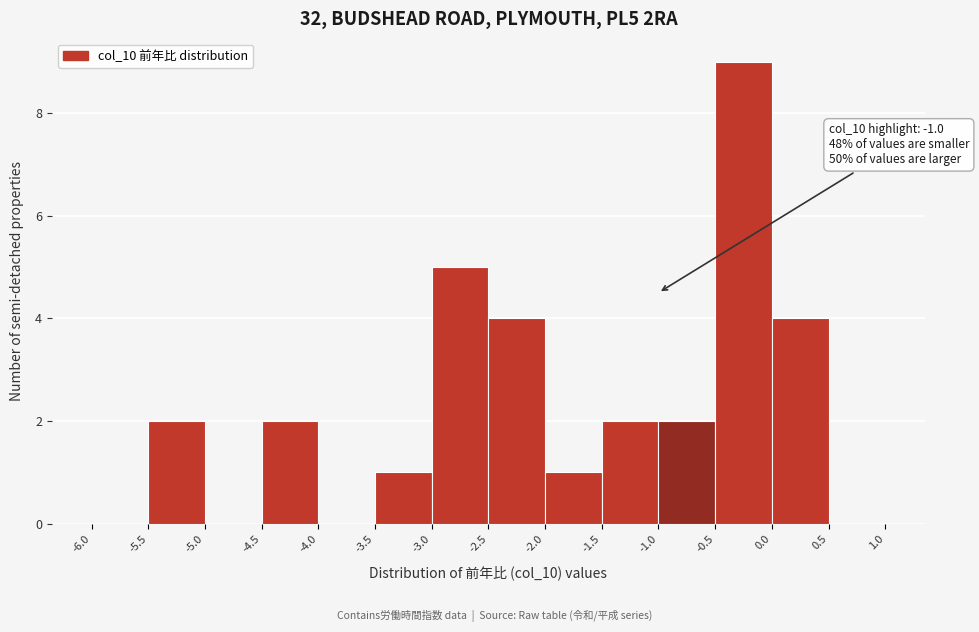

Over which range of the x-axis is the bar tallest?

-0.5 to 0.0